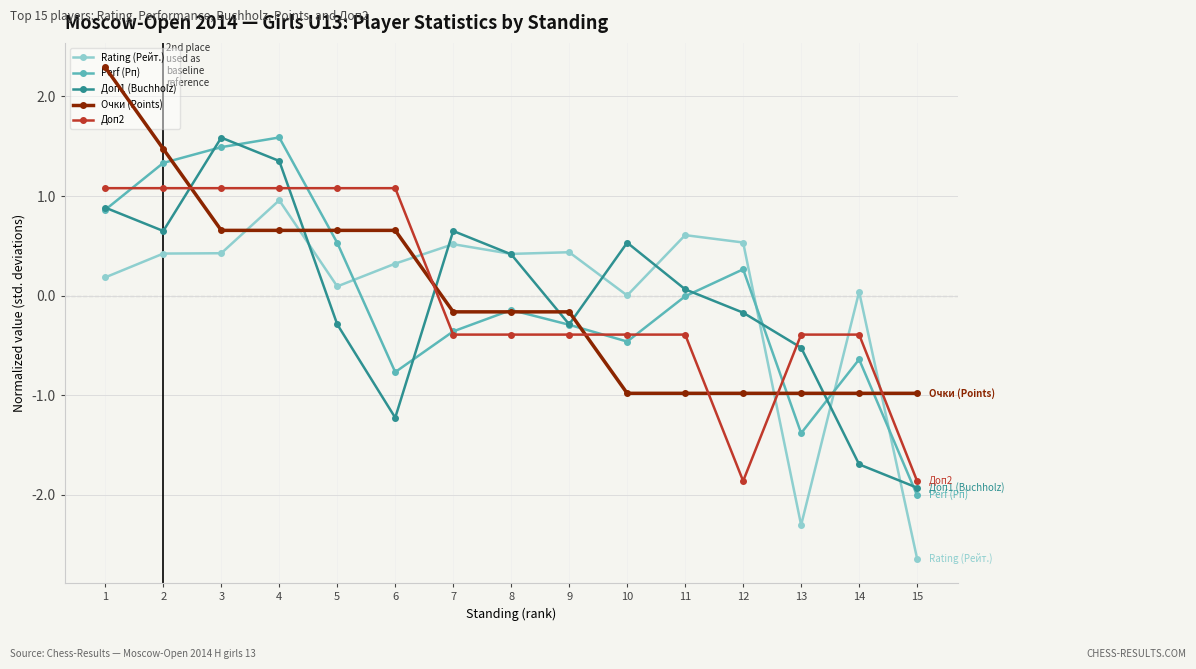

After their last crossing, which series has the higher values: Очки (Points) or Доп1 (Buchholz)?

Очки (Points)